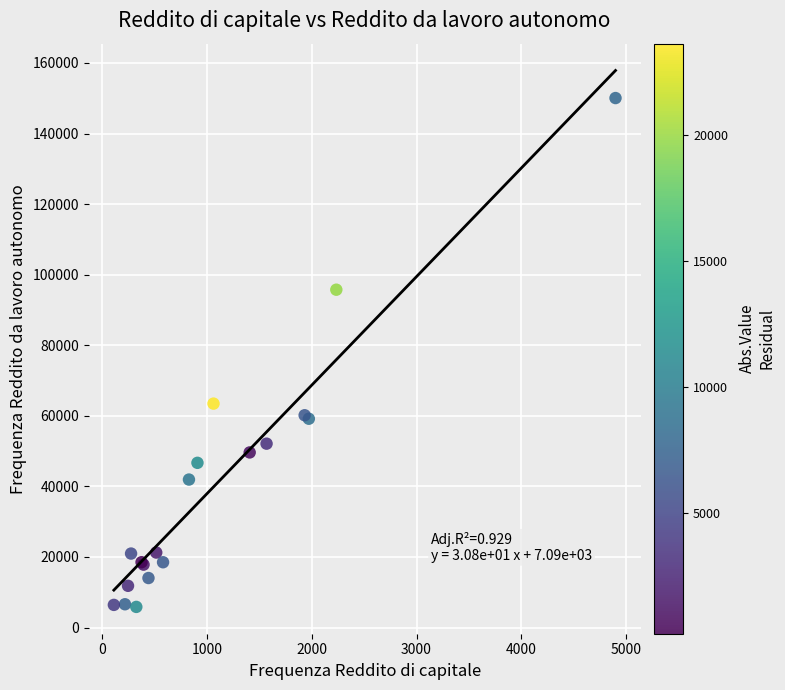

What Y value in the scatter plot is closest to 77948?

63457